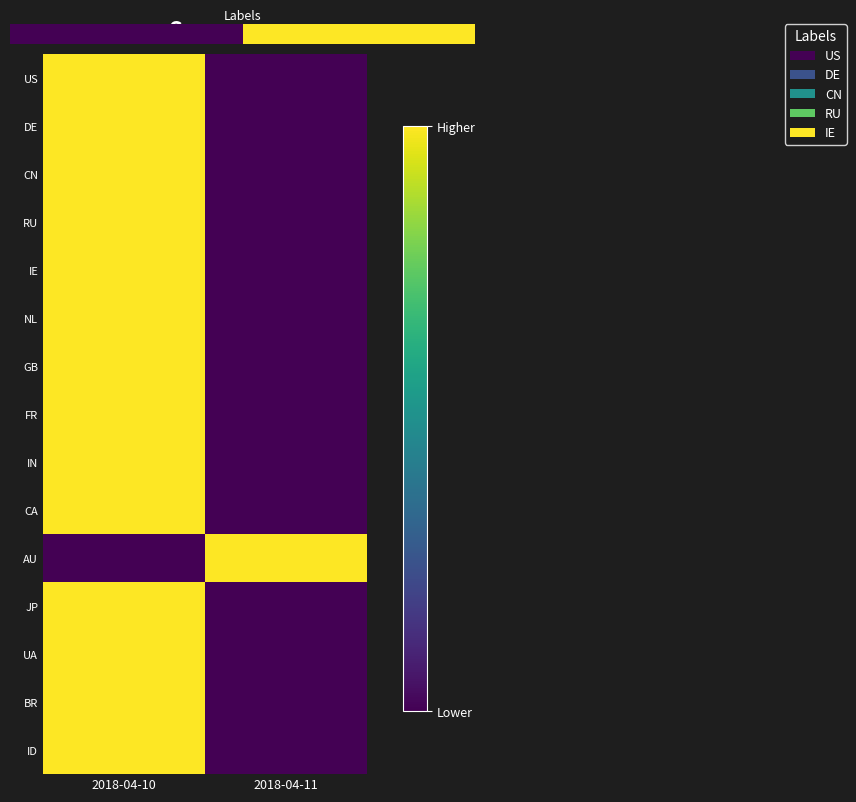

Which label corresponds to the smallest value in the chart?

2018-04-11